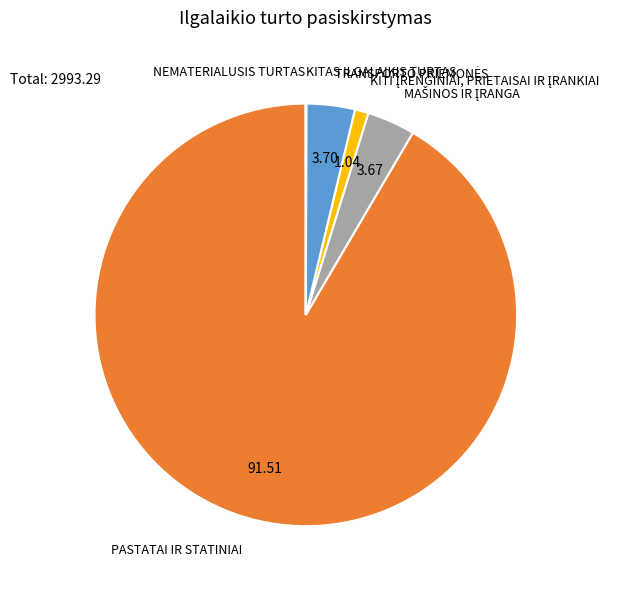

Does any single category account for the majority?

Yes